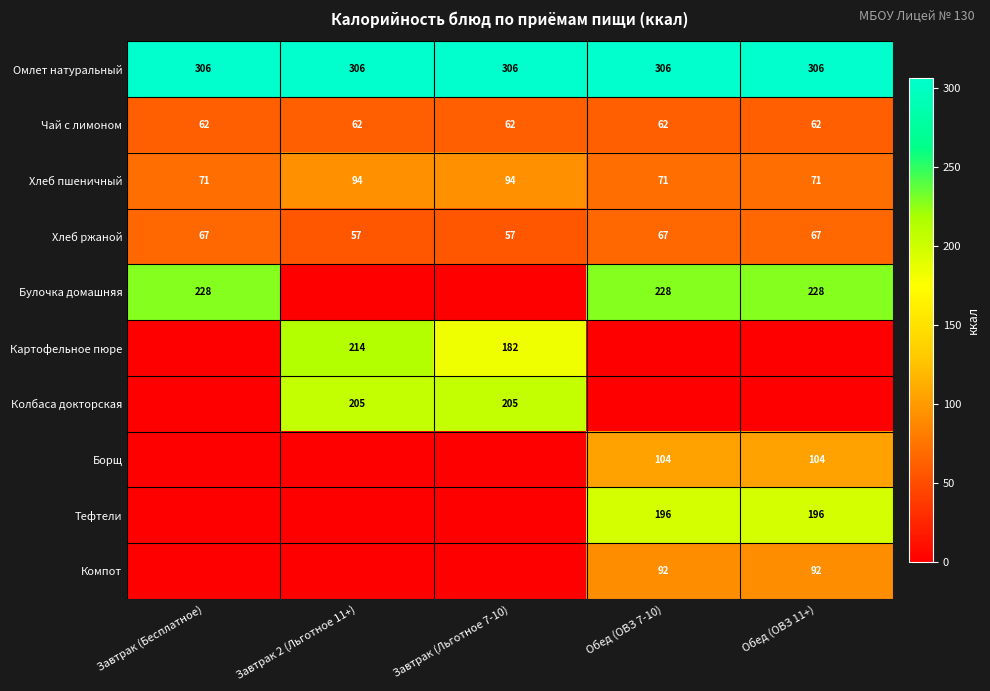

What is the average value of the Чай с лимоном series?

62